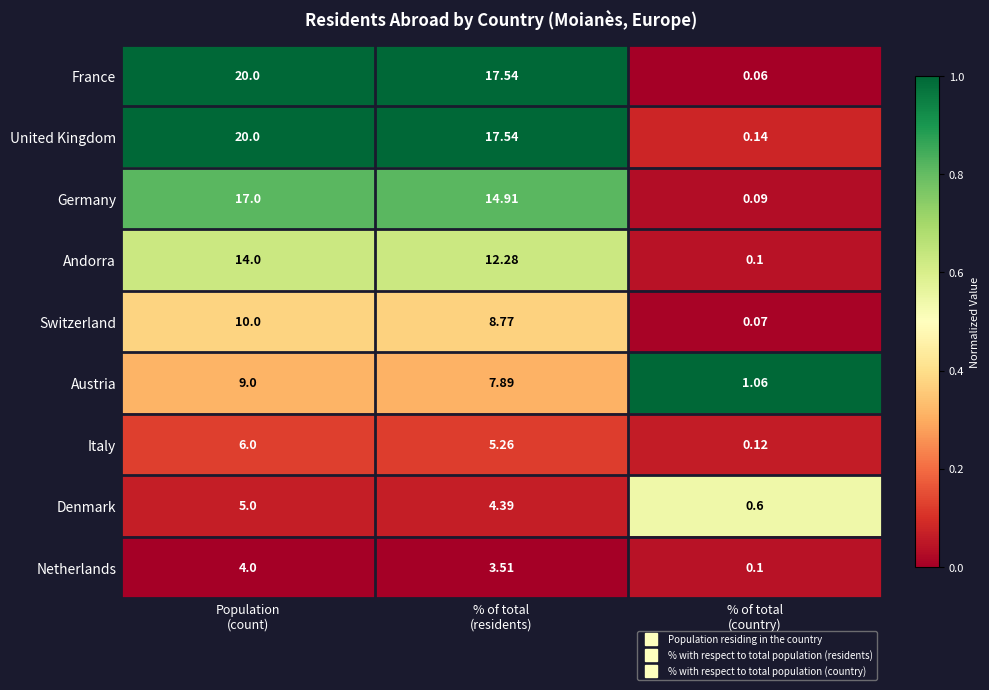

Which series has the largest range (max minus min)?

France